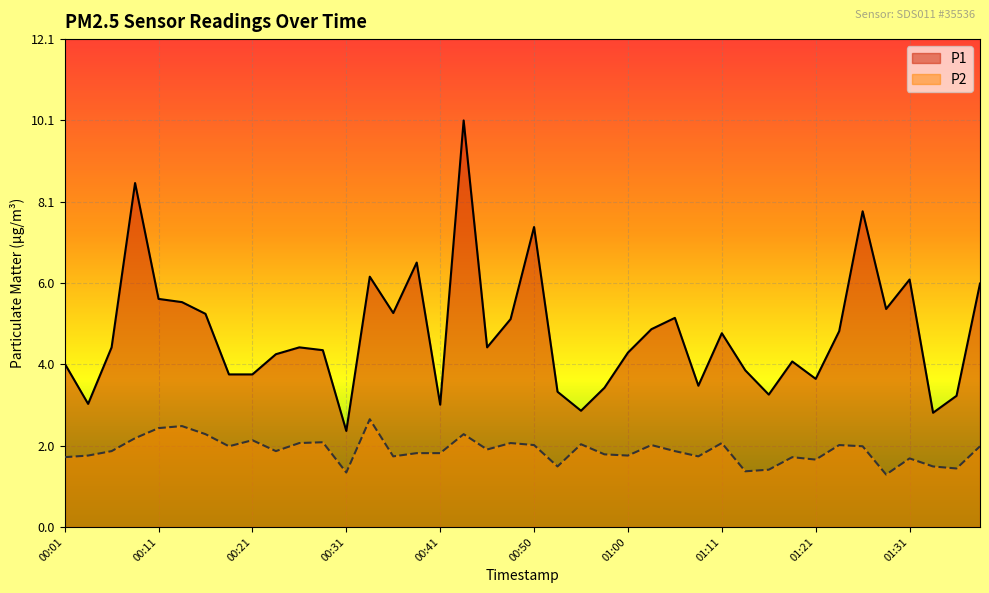

What is the label of the 24th point from the right?

00:41